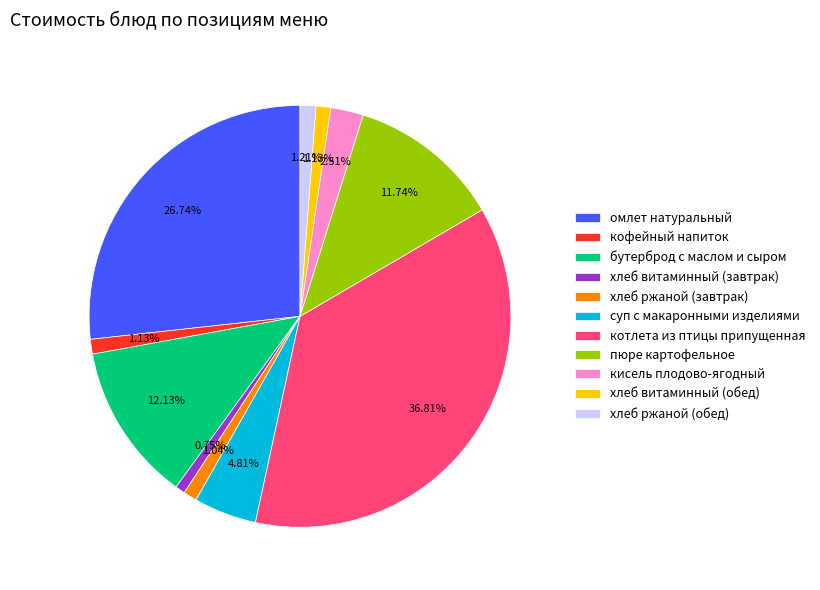

How many slices are in this pie chart?

11